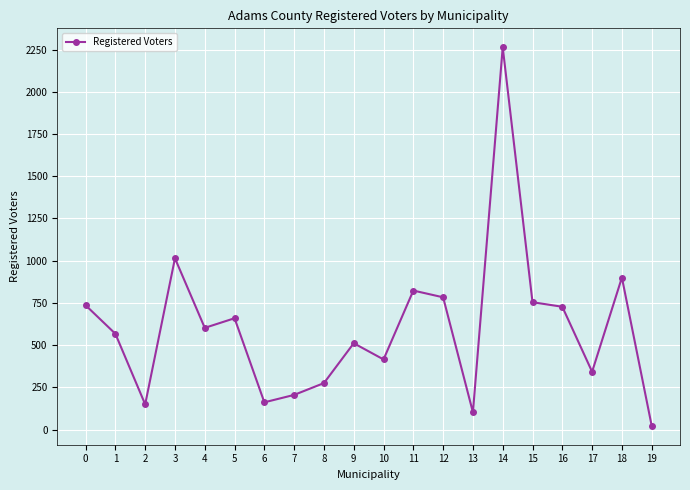

What is the change in value from 3 to 8?

-739